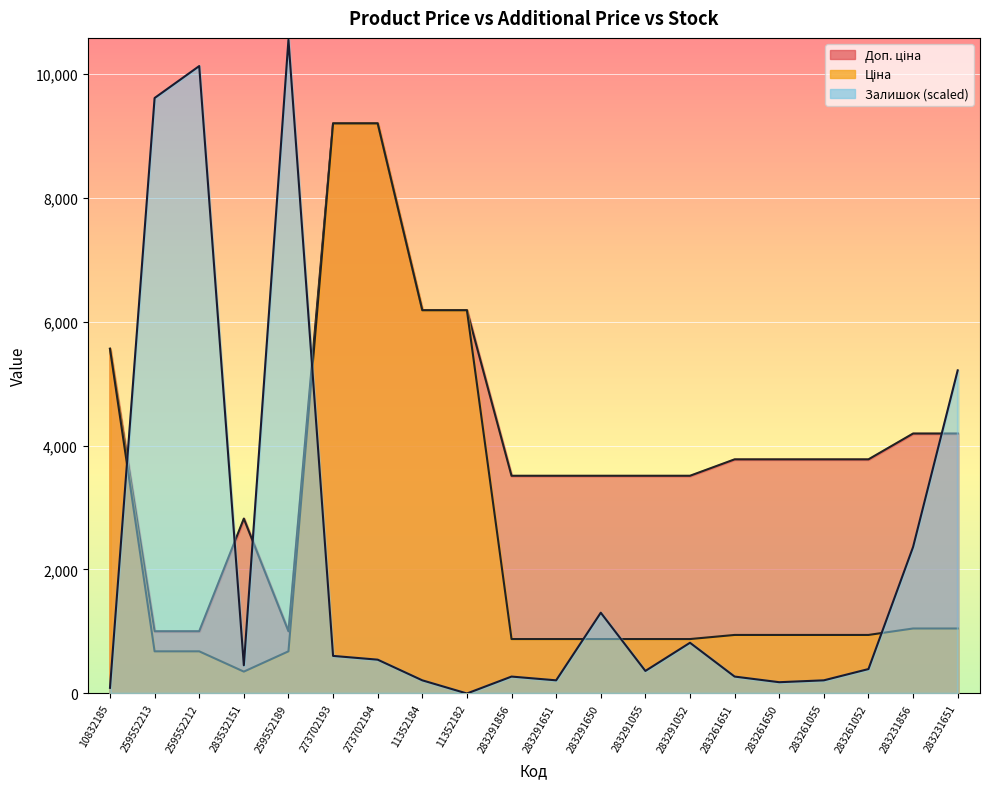

What is the spread (max minus min) of values at 259552213?

8926.2